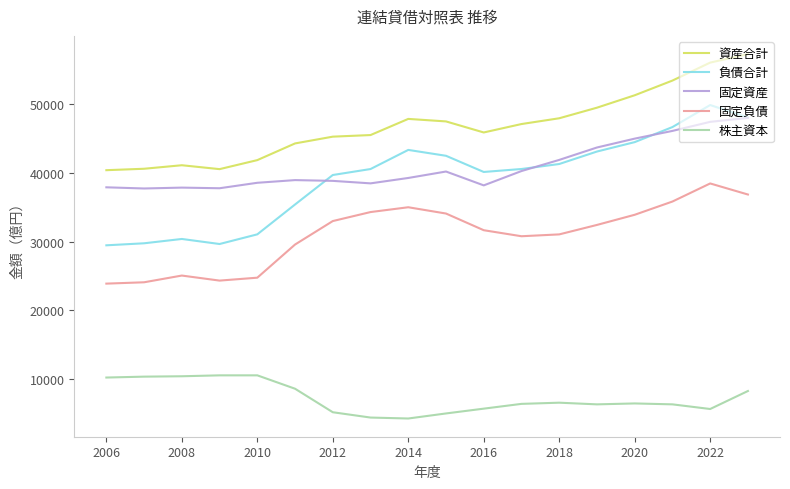

Which series has the largest total across all categories?

資産合計